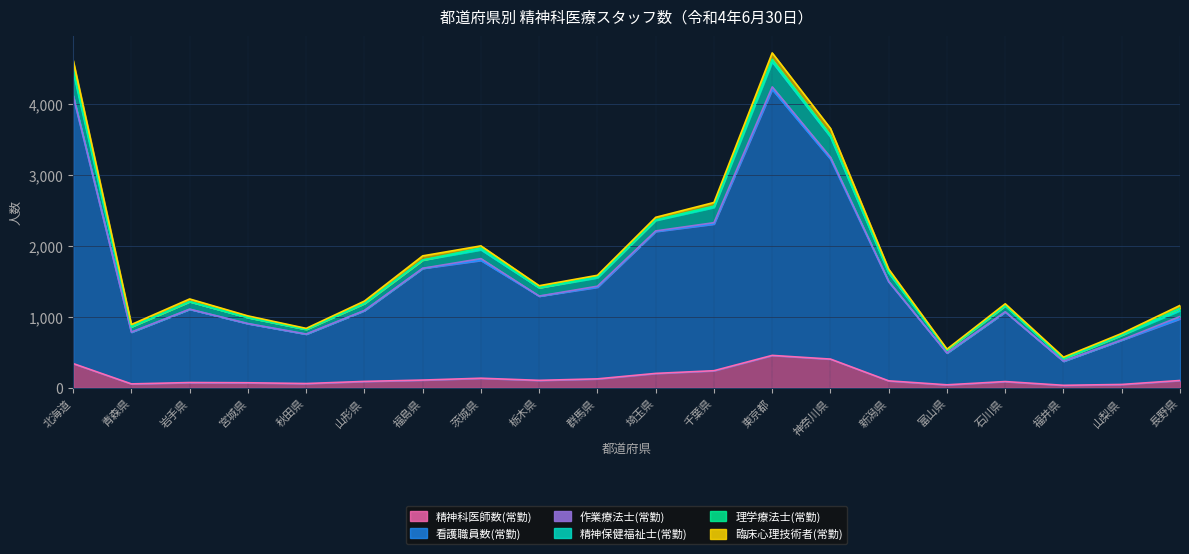

Which category has the highest value in the 精神保健福祉士(常勤) series?

東京都